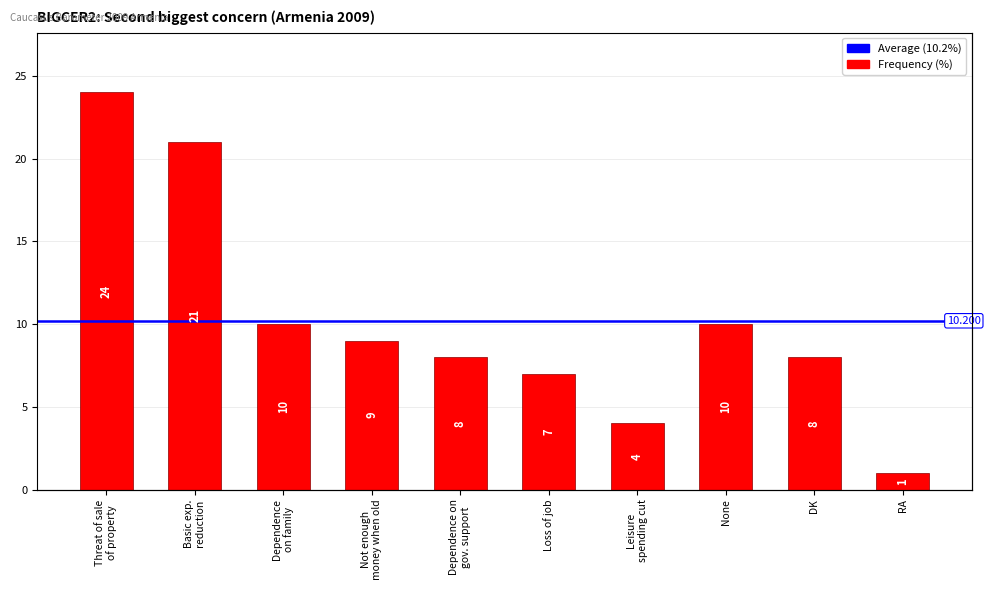

How many bars are there in total?

10